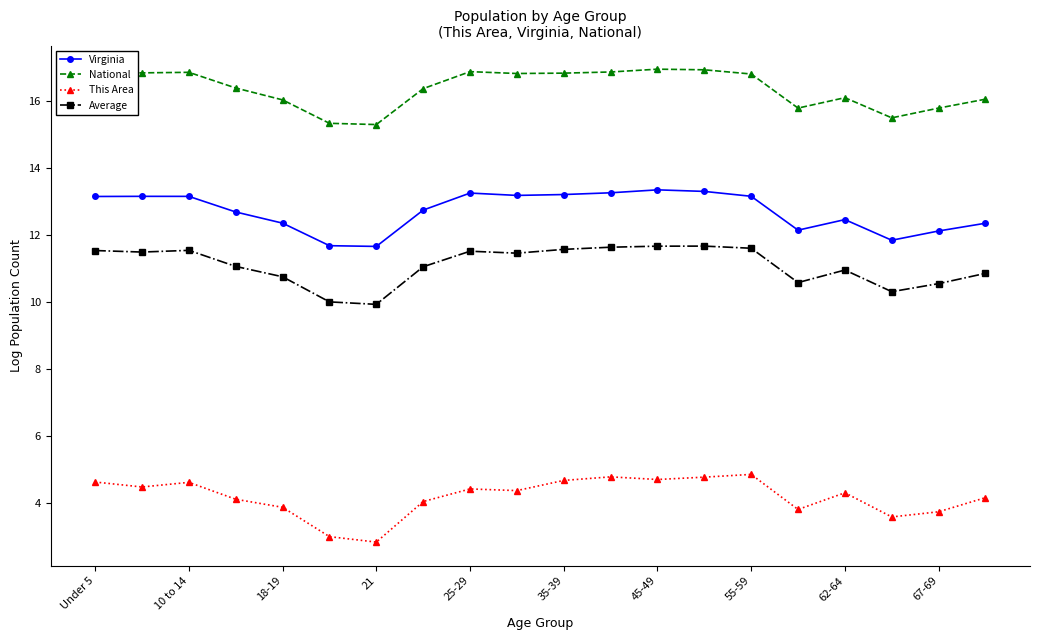

True or false: Virginia has more than 2 interior local peaks.

True